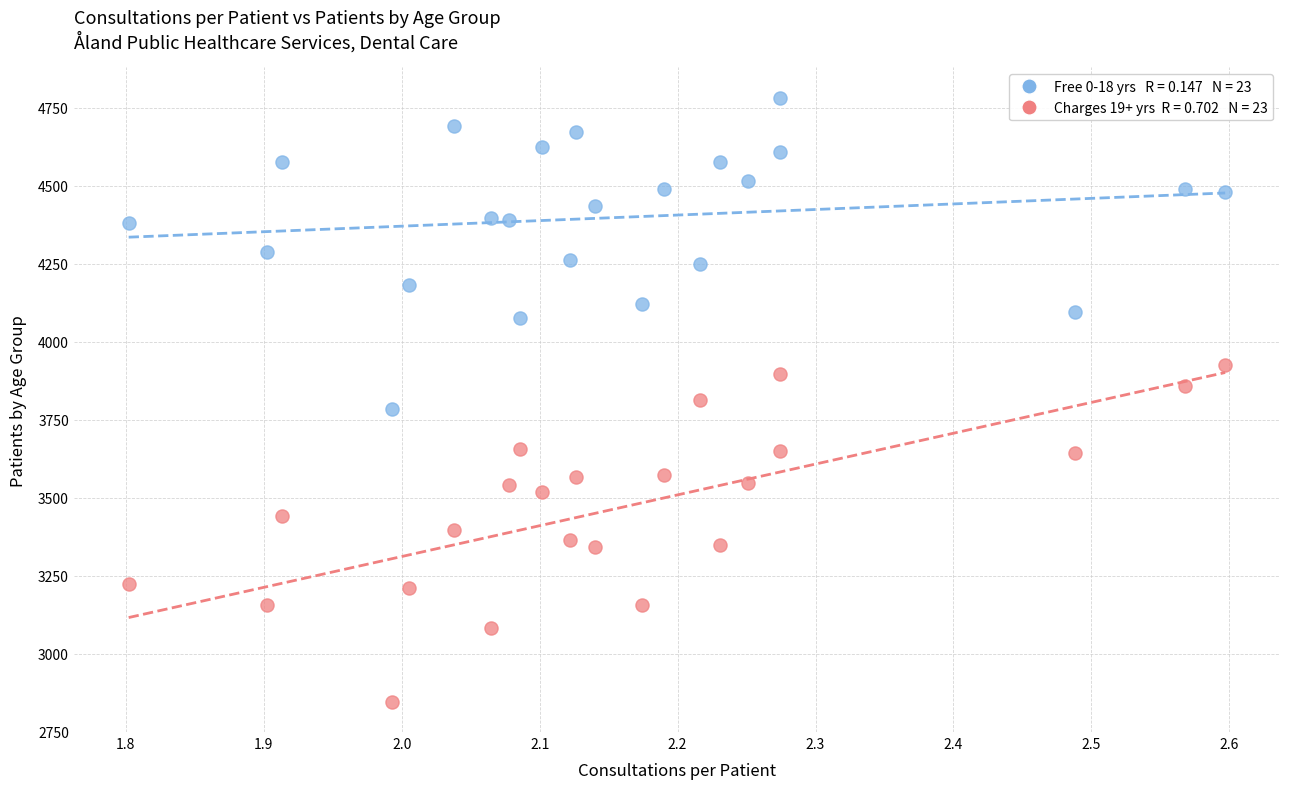

Across all data points, what is the range of Y values (max minus min)?

1937